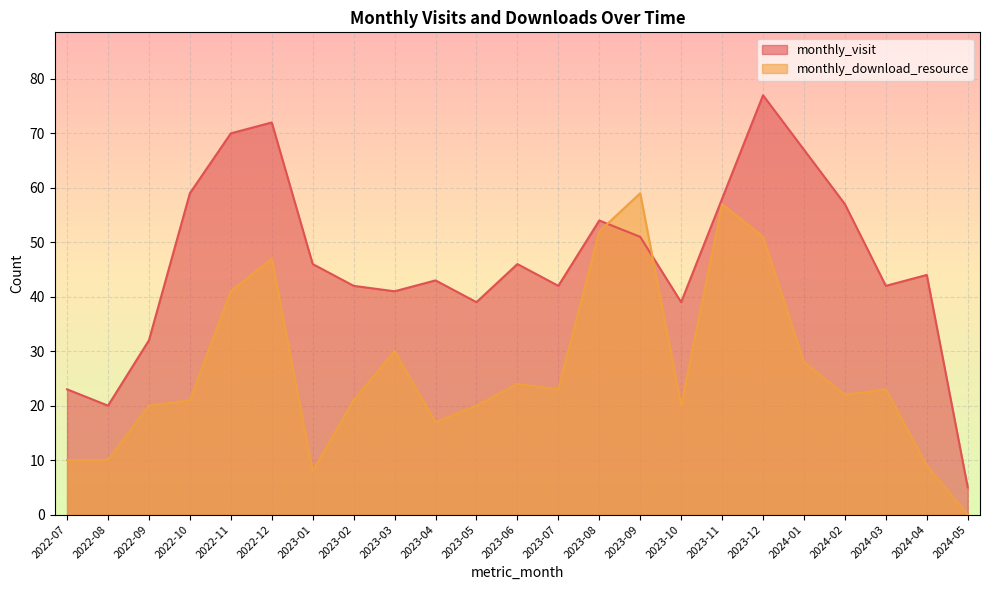

What is the value of the monthly_download_resource point at the 12th from the left?

24